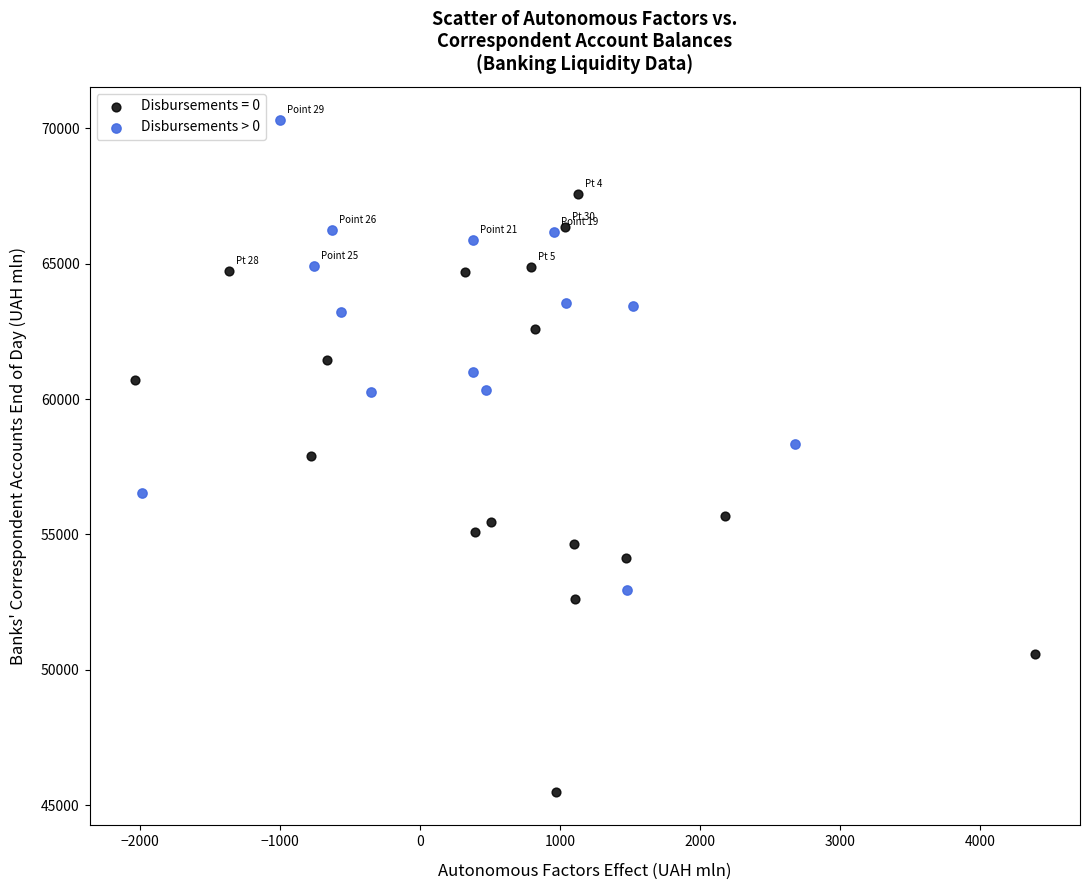

Which series contains the highest Y value?

Disbursements > 0